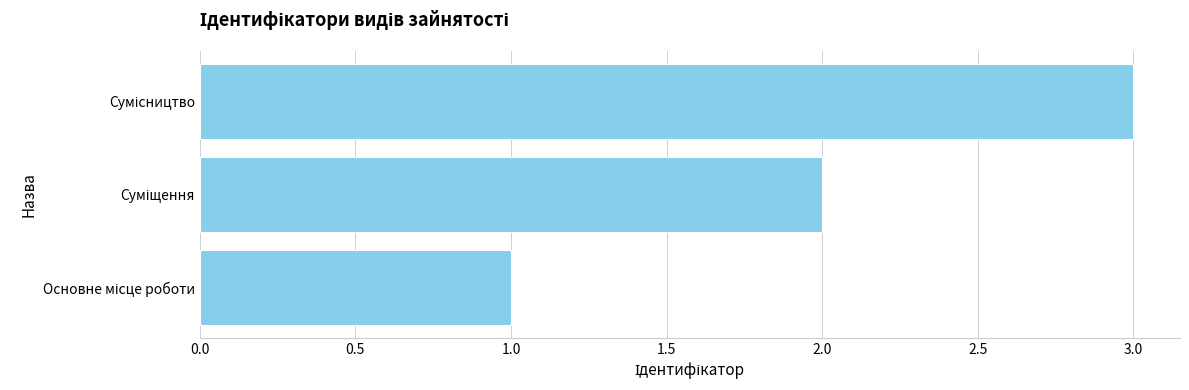

What is the greatest value displayed?

3